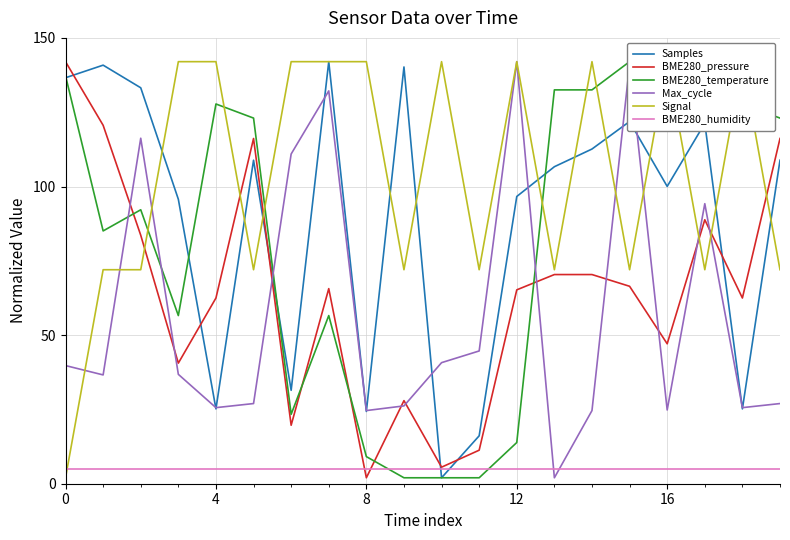

Is this an area chart (filled region under the line)?

No